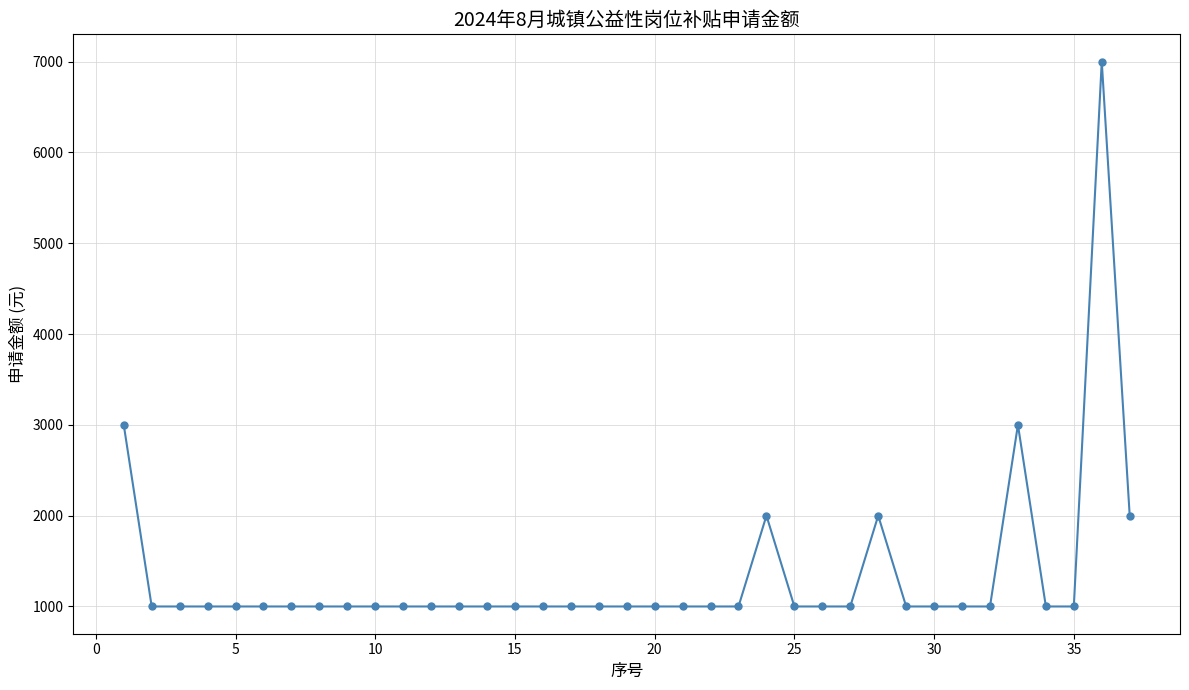

What is the value of the 34th point from the left?

1000